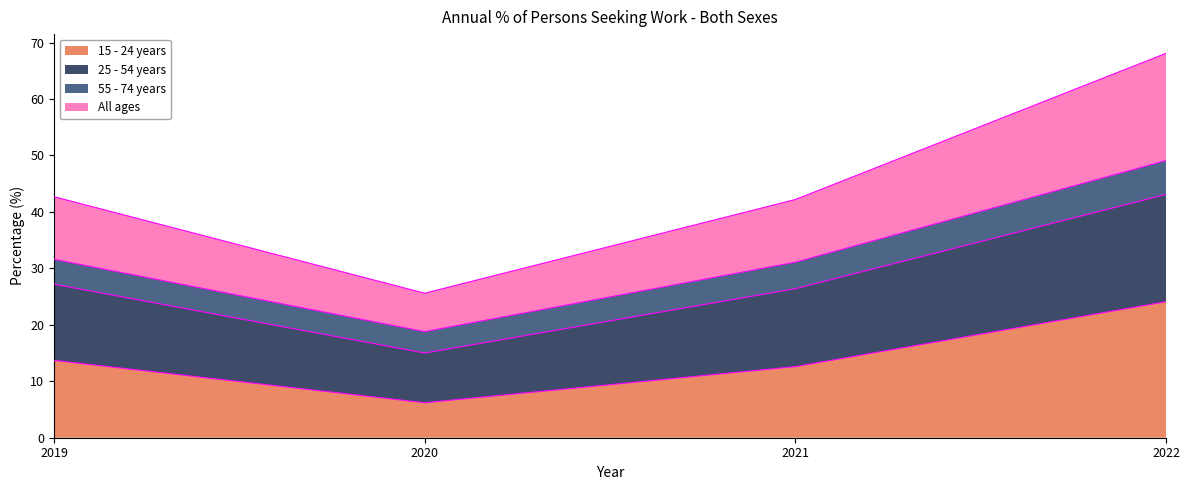

Which label corresponds to the largest value in the chart?

2022